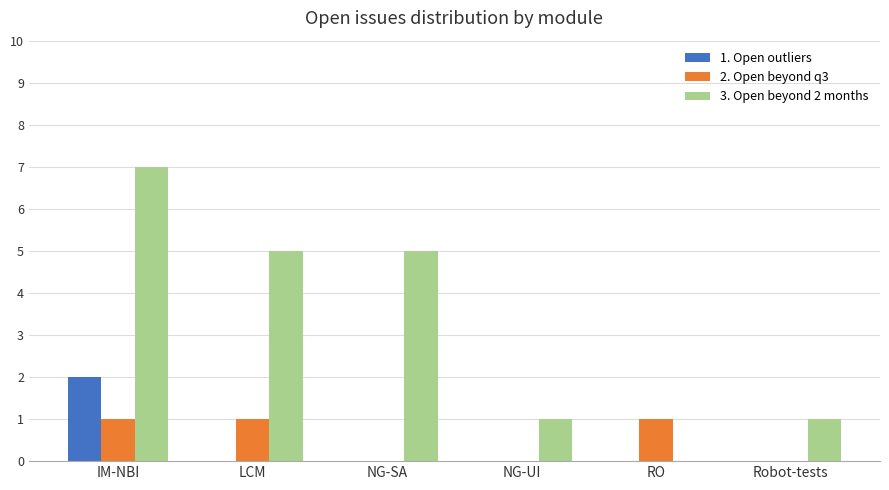

At which category is the sum across all series the highest?

IM-NBI